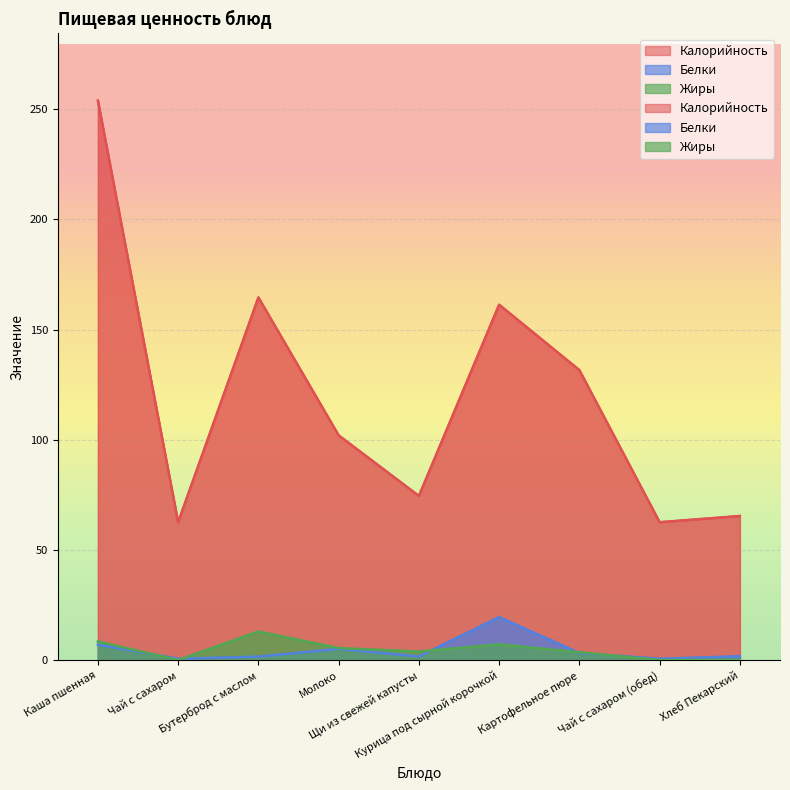

What is the value of the Калорийность point at the 5th from the left?

74.5